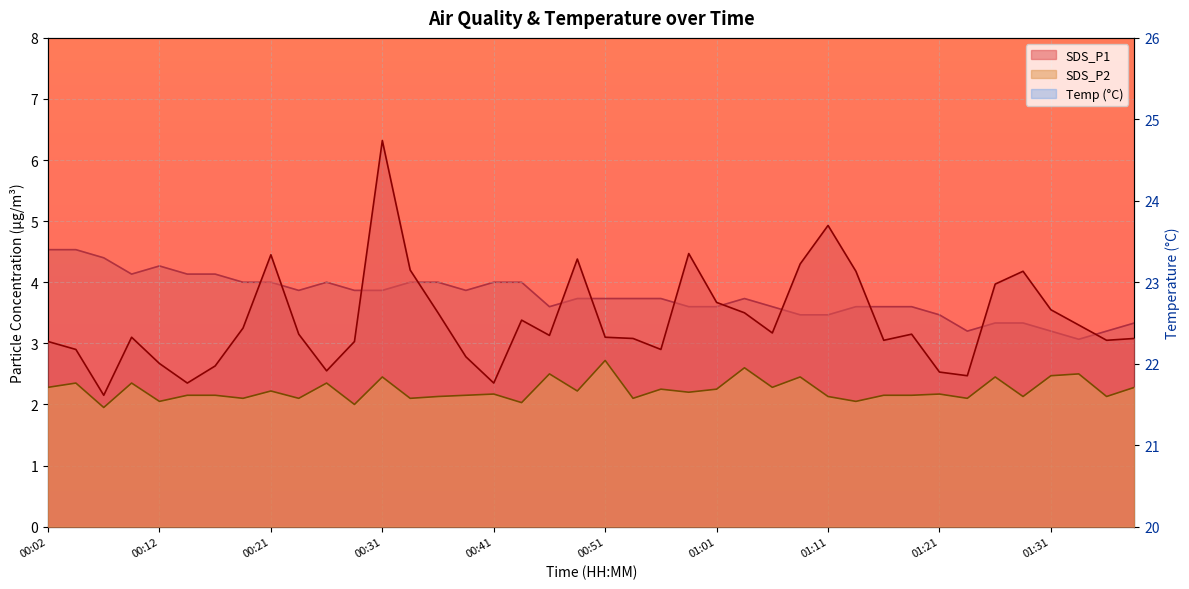

What is the sum of the Temp values at 00:49 and 01:31?

45.2